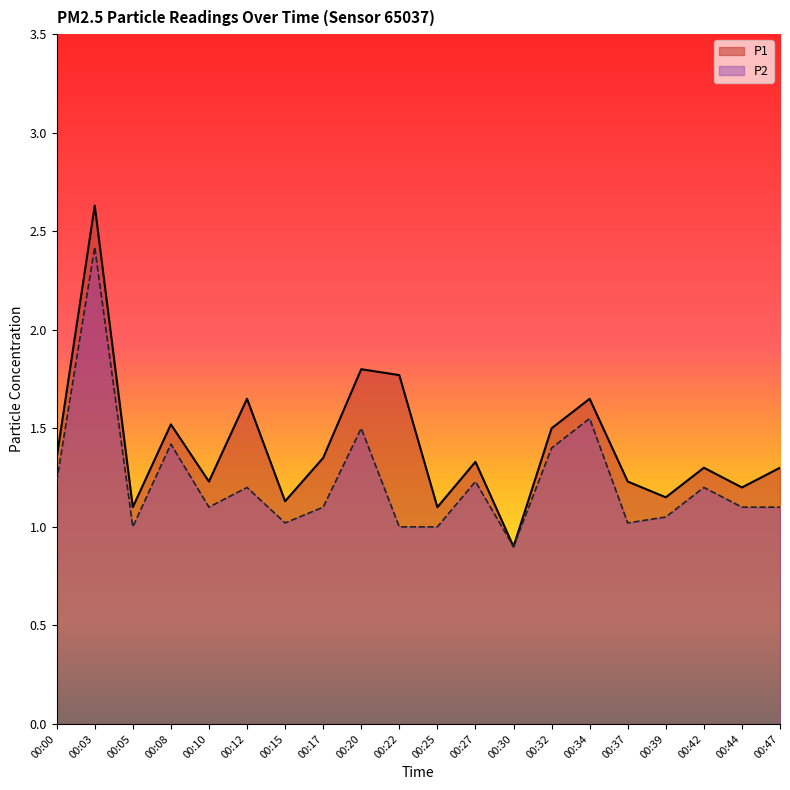

How many lines are shown in the chart?

2